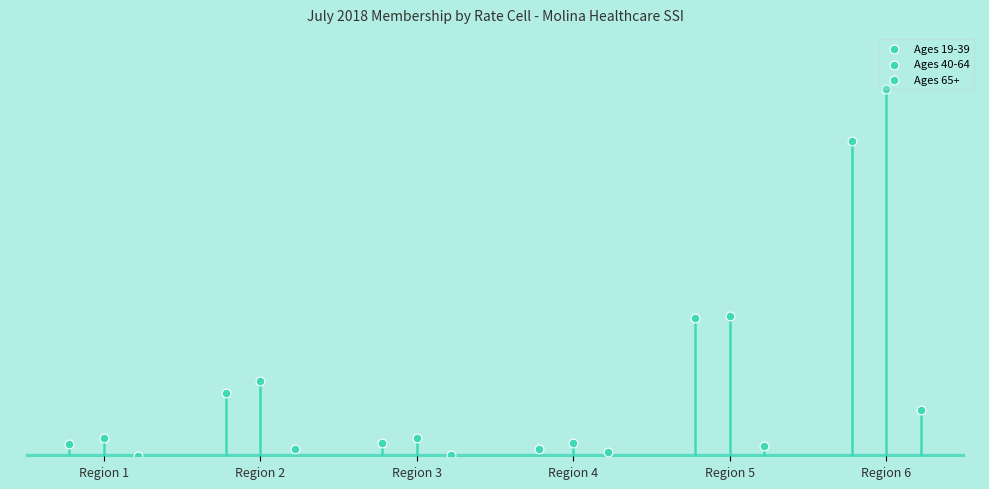

What is the total value across all series at Region 2?

305